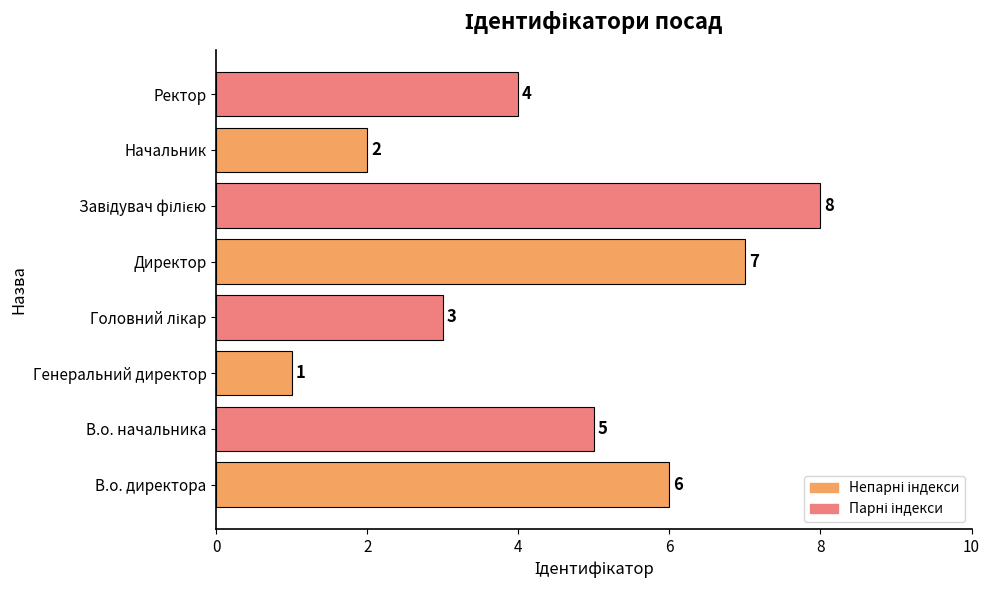

Does the chart contain stacked bars?

No